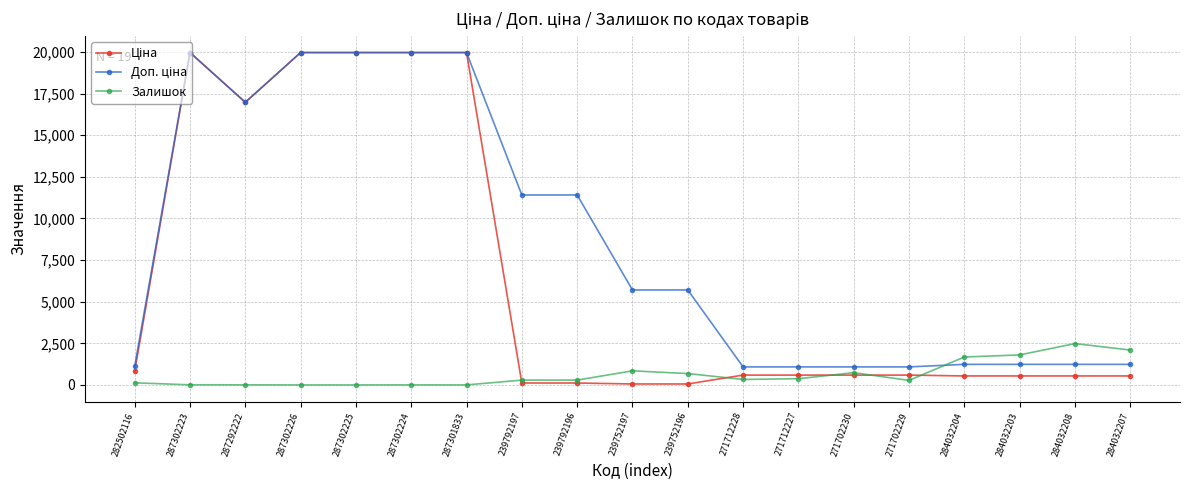

What is the difference between the highest and lowest values at 287302225?

19964.2